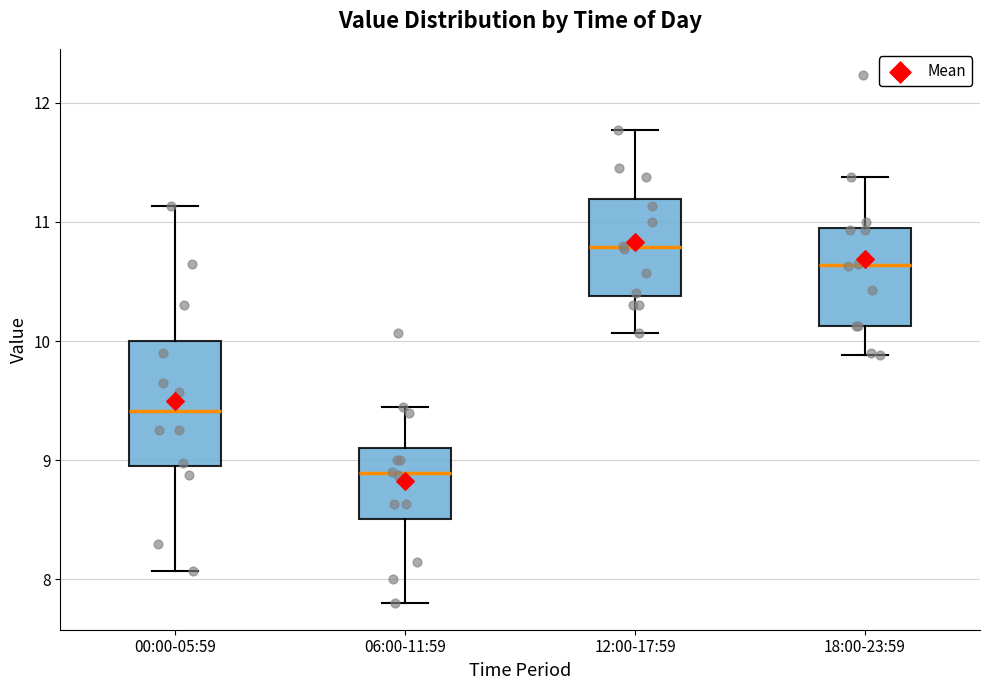

Comparing the boxes themselves (not the whiskers), which one is the tallest?

00:00-05:59